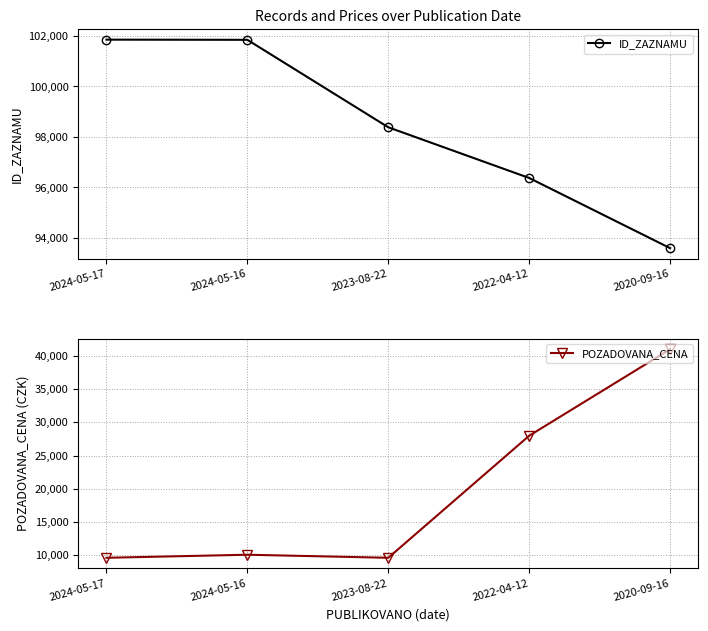

List the series in order of their peak value, lowest first.

POZADOVANA_CENA, ID_ZAZNAMU